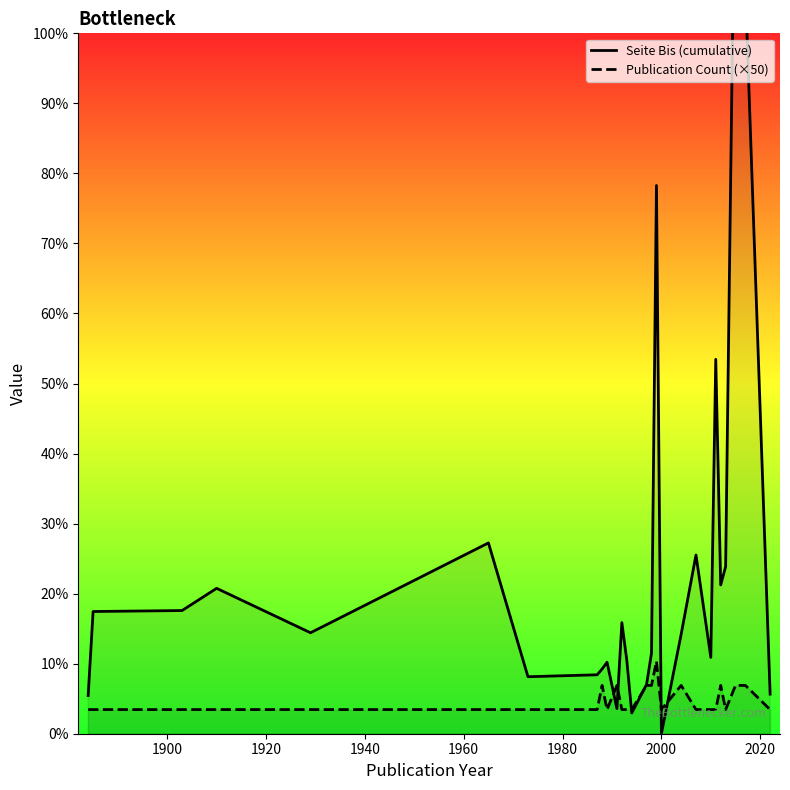

How many interior local valleys does the Publication Count (×50) series have?

3